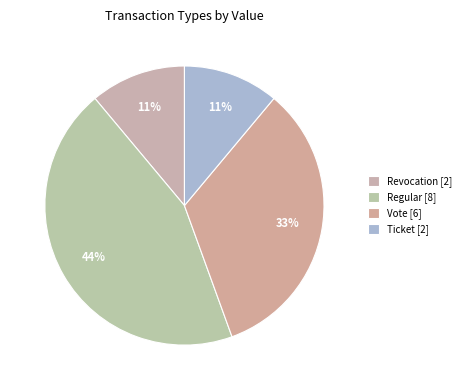

How many segments does this pie chart have?

4